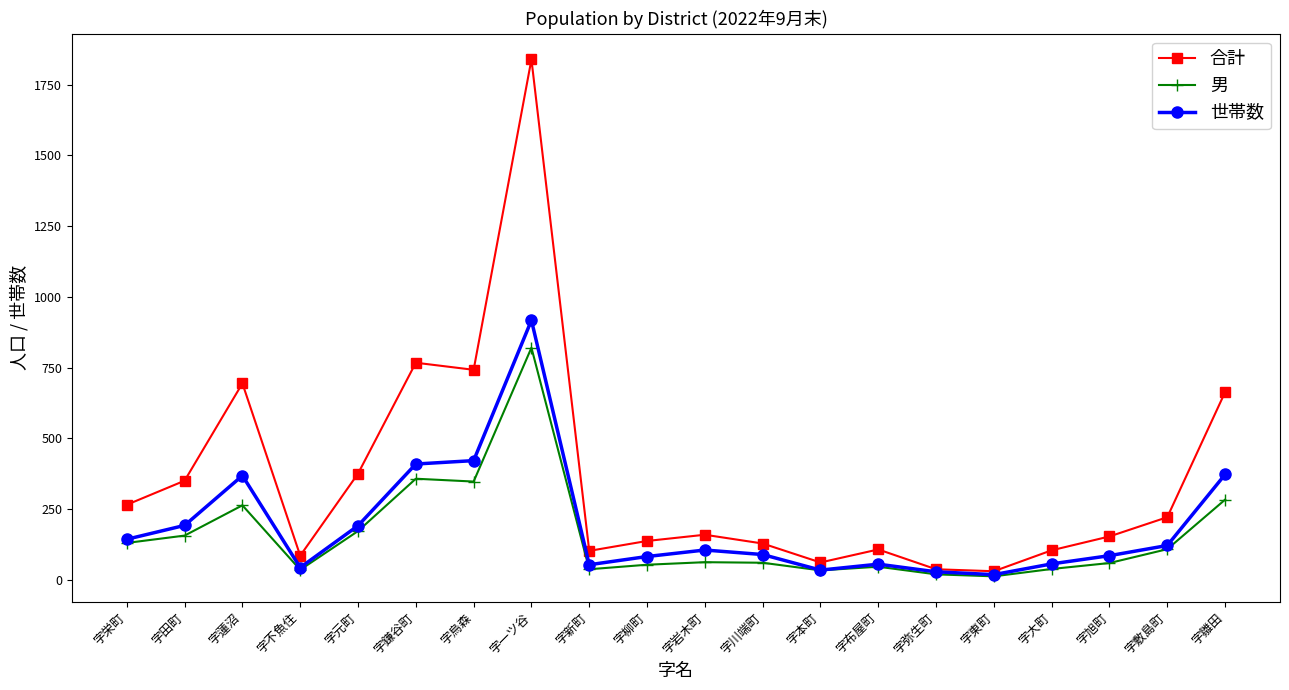

What is the smallest value displayed?

12